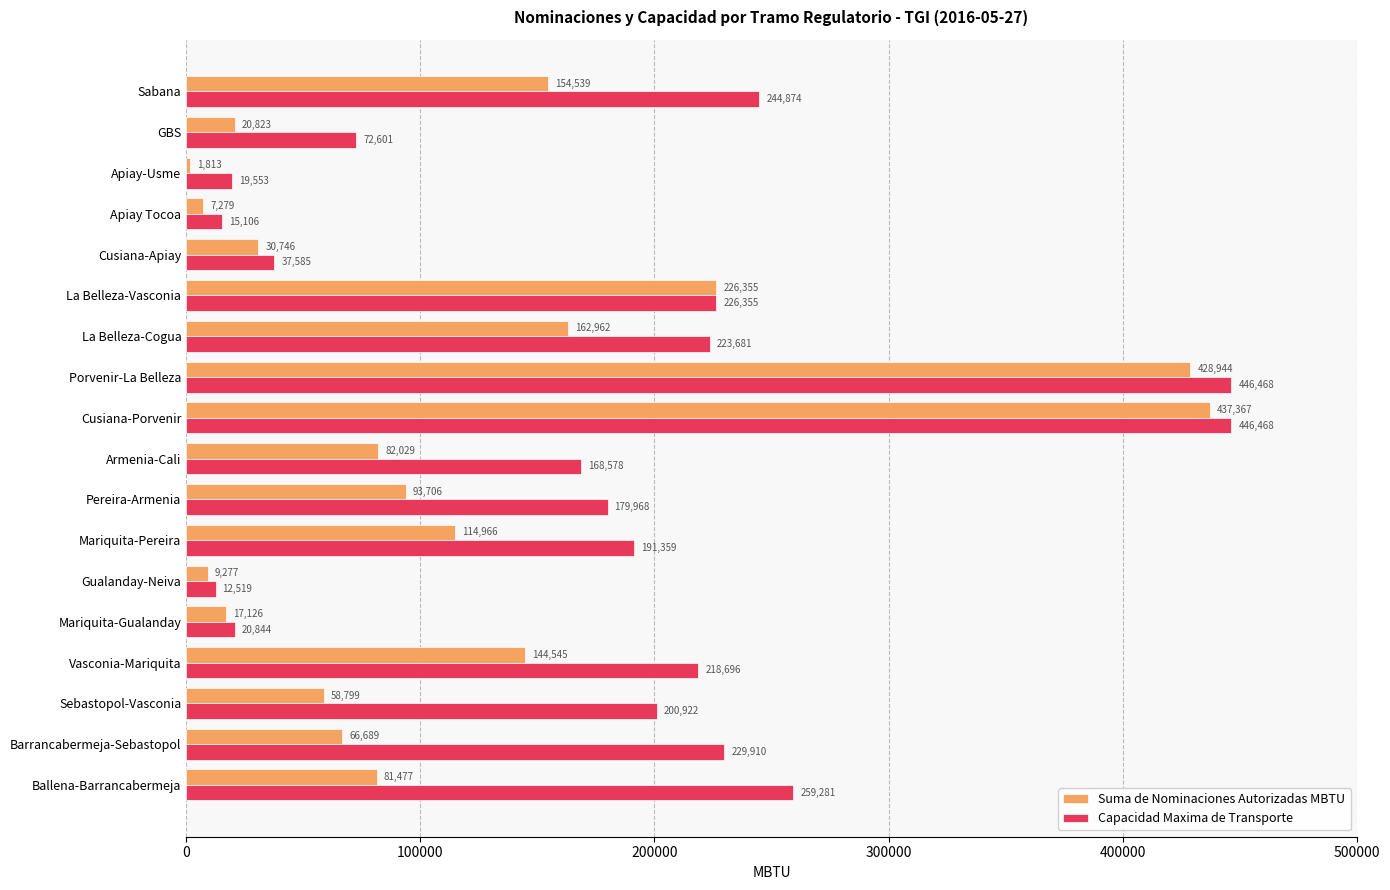

What is the difference between the second highest and second lowest values in the Suma de Nominaciones Autorizadas MBTU series?

421665.0